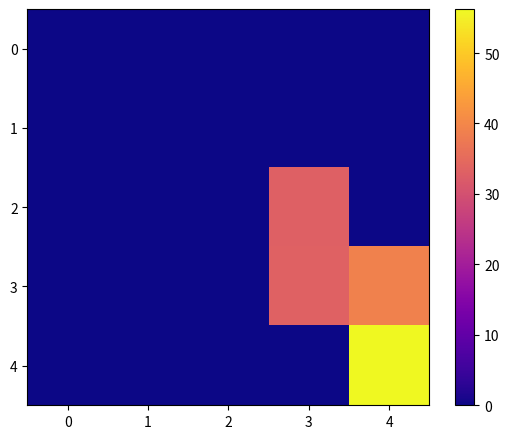

Which series has the largest range (max minus min)?

4